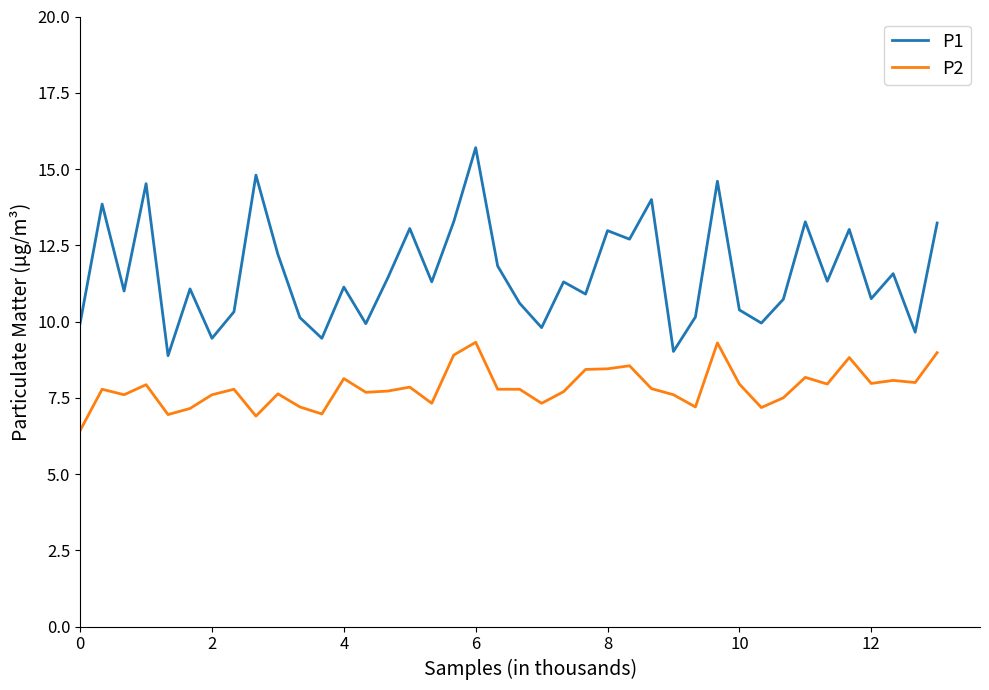

How many interior local valleys does the P1 series have?

14